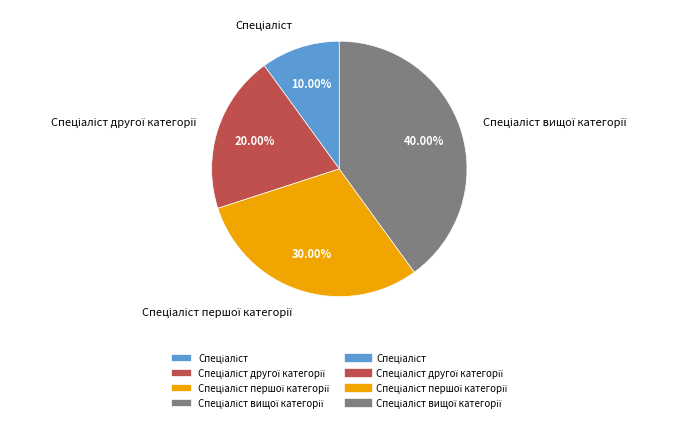

Does any single category account for the majority?

No